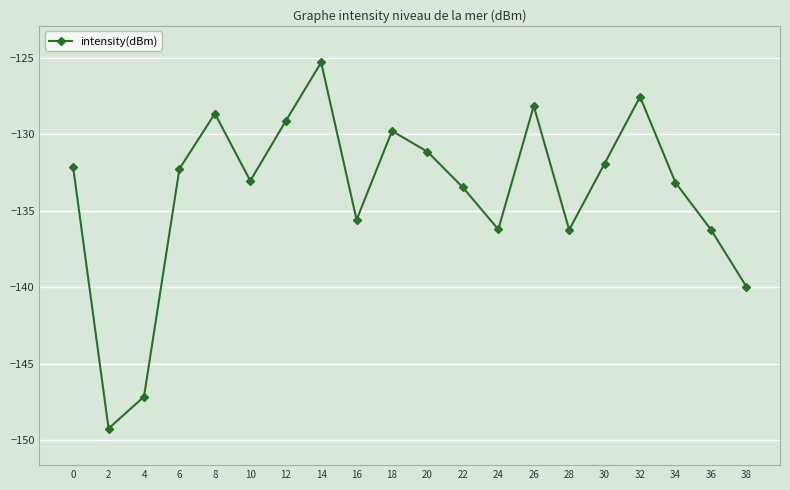

Is this an area chart (filled region under the line)?

No